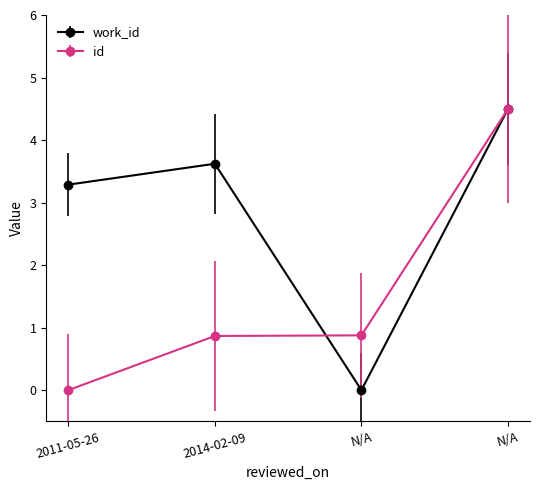

Which series has the largest total across all categories?

work_id